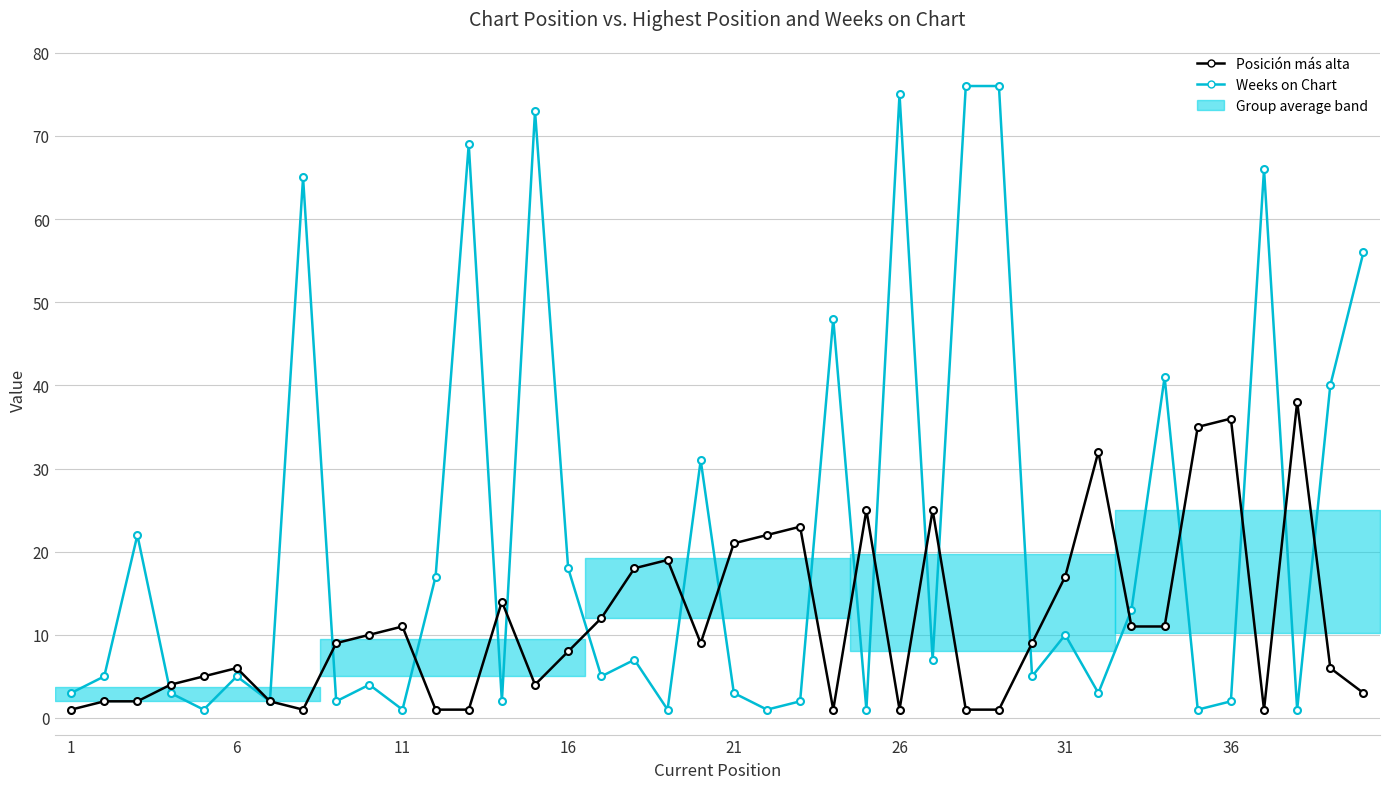

How many lines are shown in the chart?

2